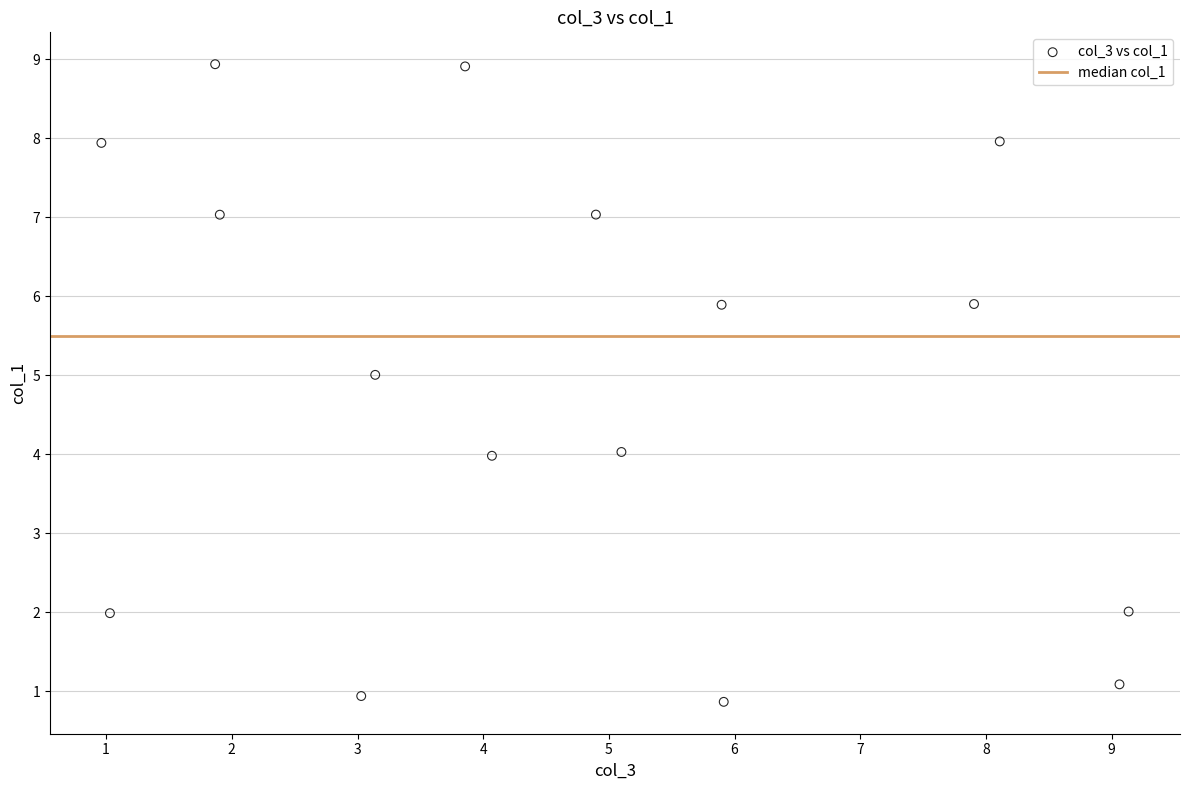

What is the range of Y values (max minus min)?

8.1